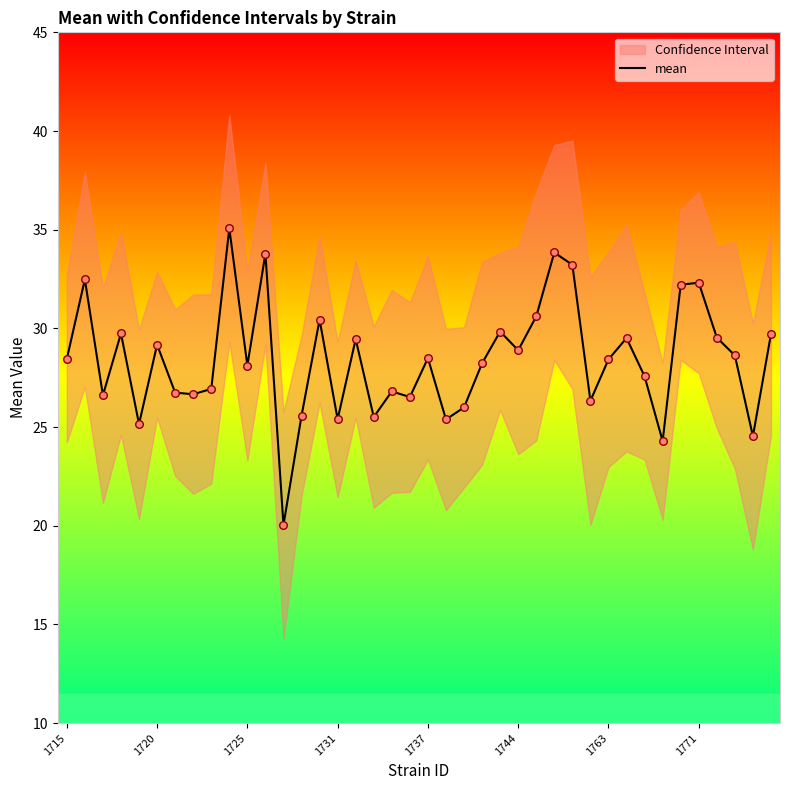

The value of mean at 1731 is 42.0. True or false?

False